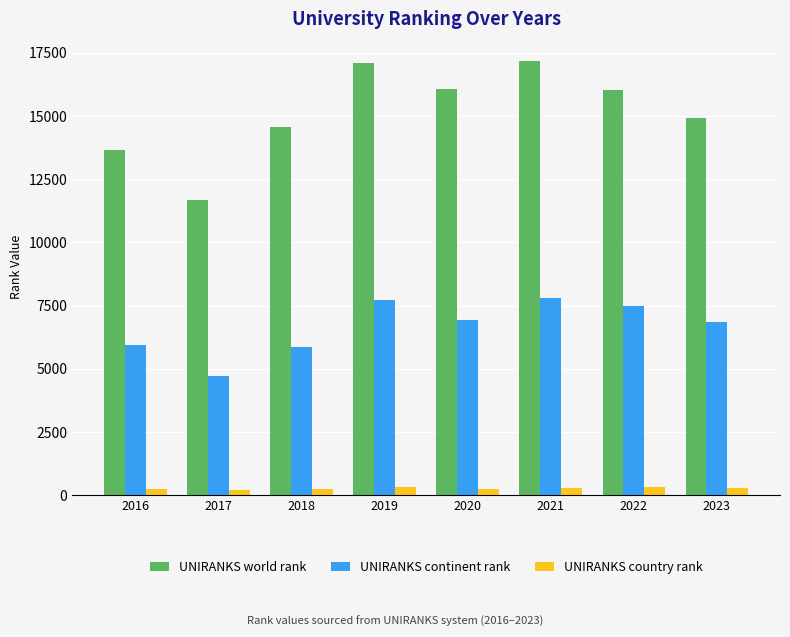

Are the bars grouped side by side (vs. stacked)?

Yes